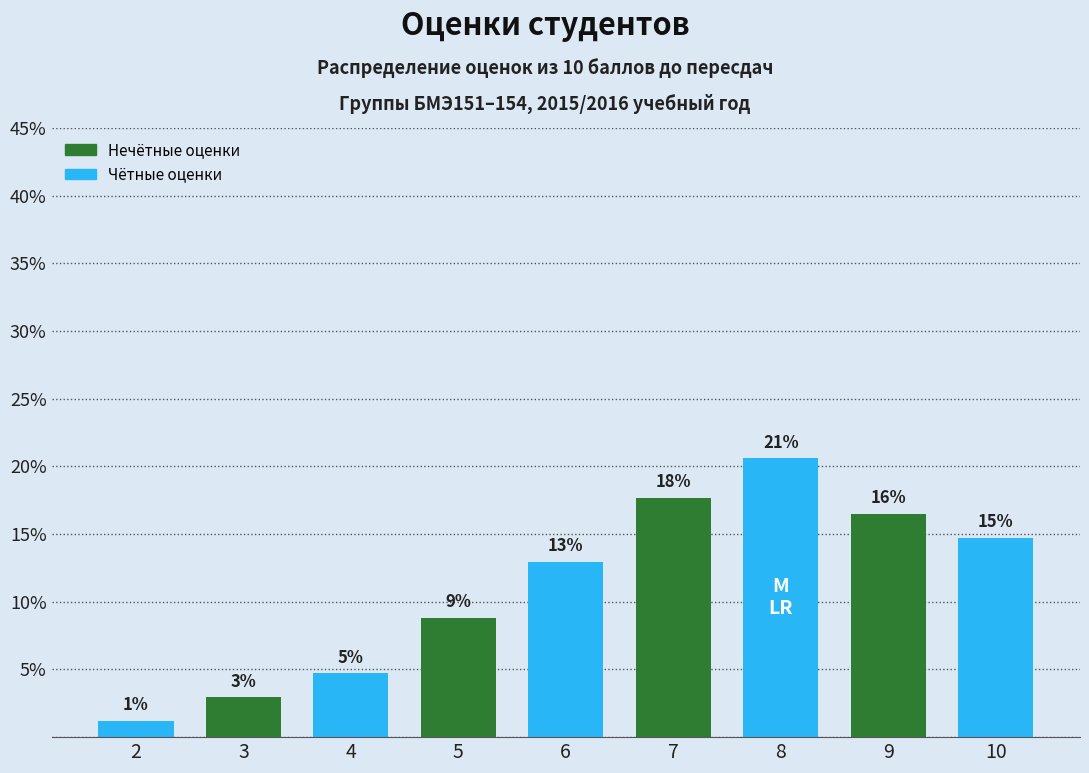

How many bars are there in total?

9